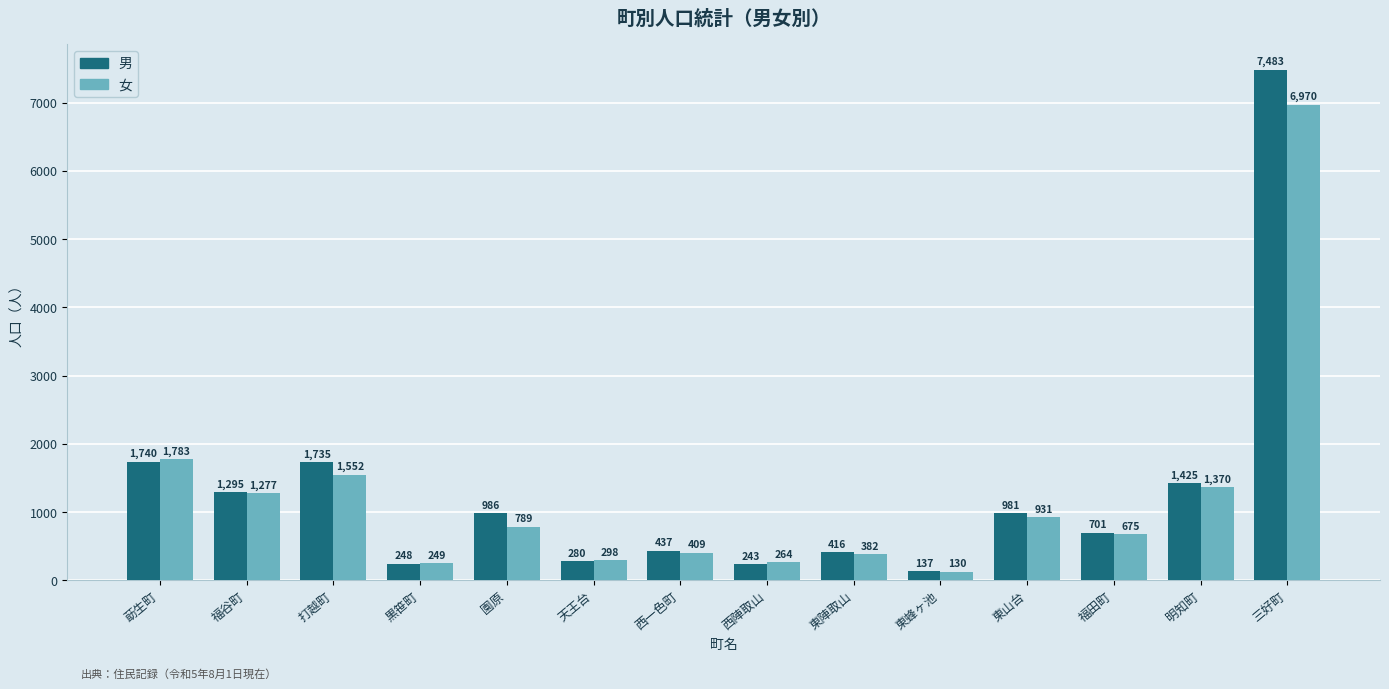

The 男 series shows 137 at 東蜂ヶ池. True or false?

True